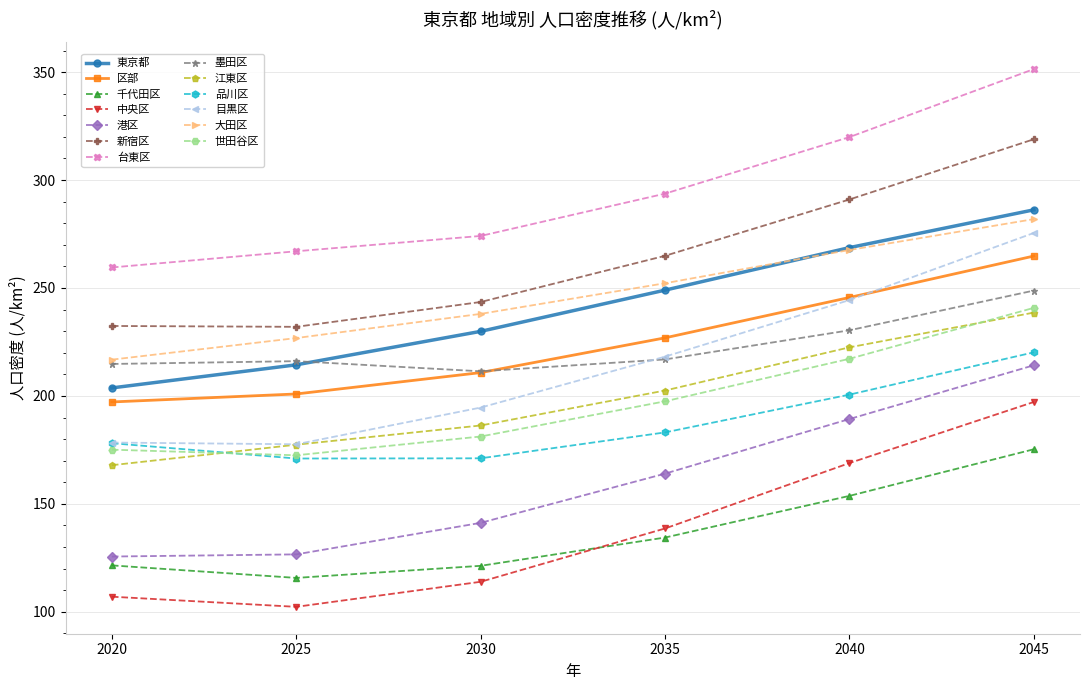

At which category does the chart reach its peak across all series?

2045